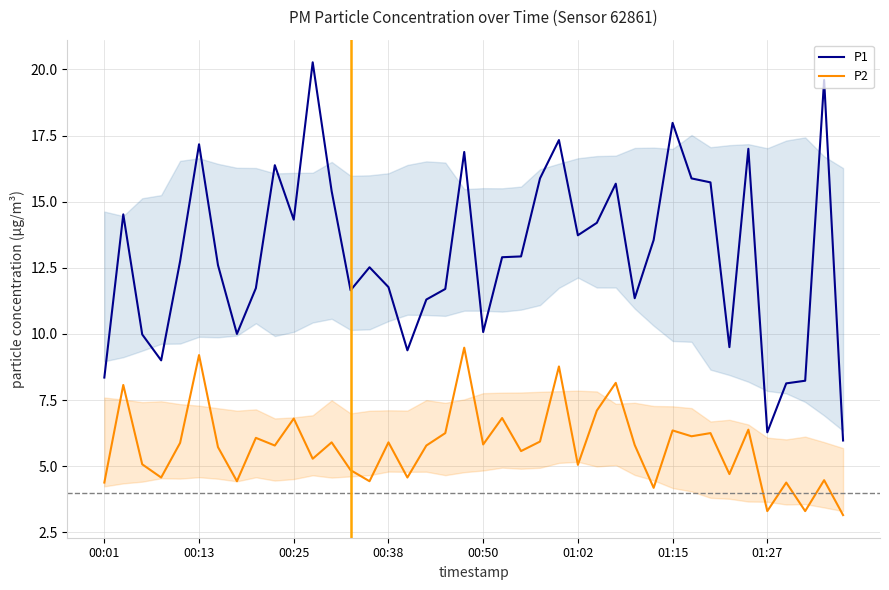

True or false: P2 and P1 cross at least once.

False